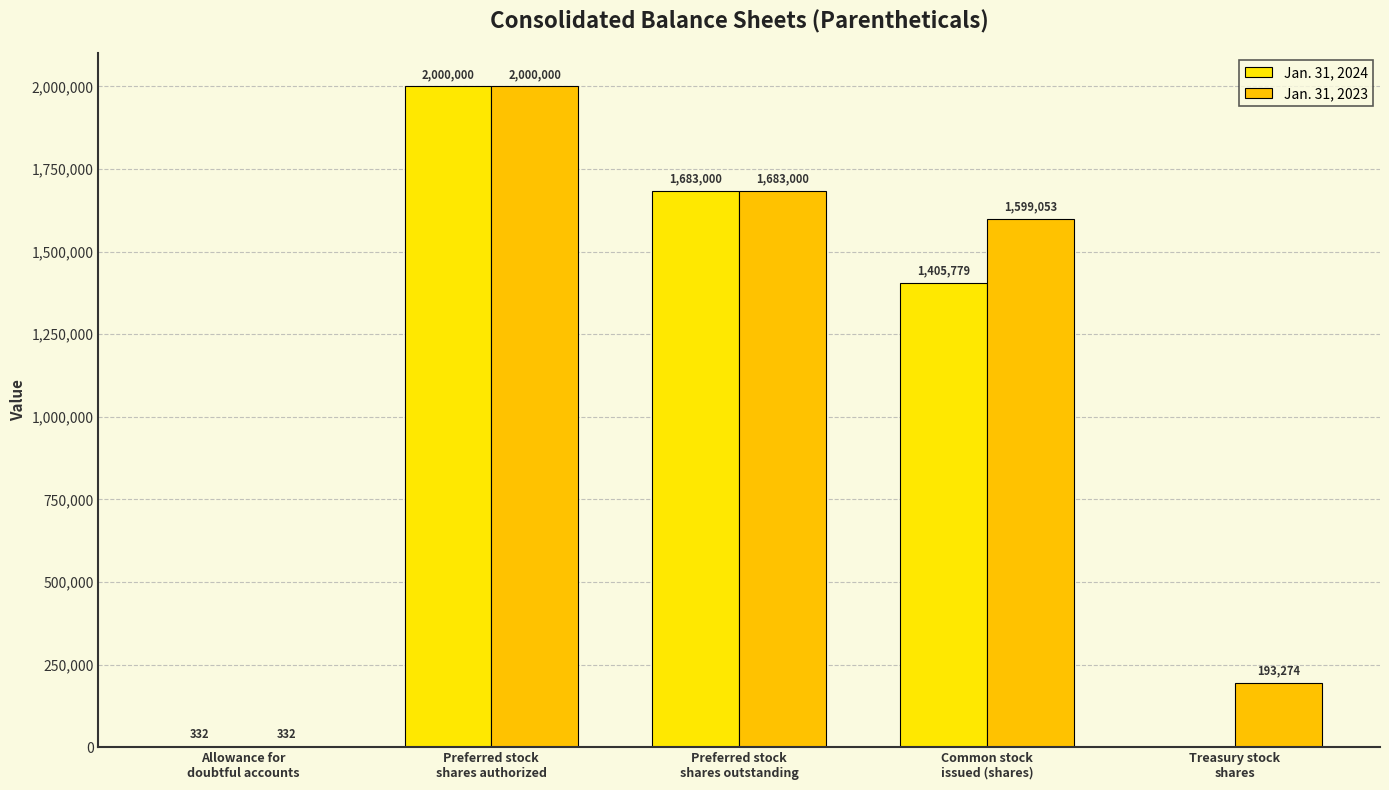

Where is Jan. 31, 2024 nearest to the value 1000000?

Common stock
issued (shares)